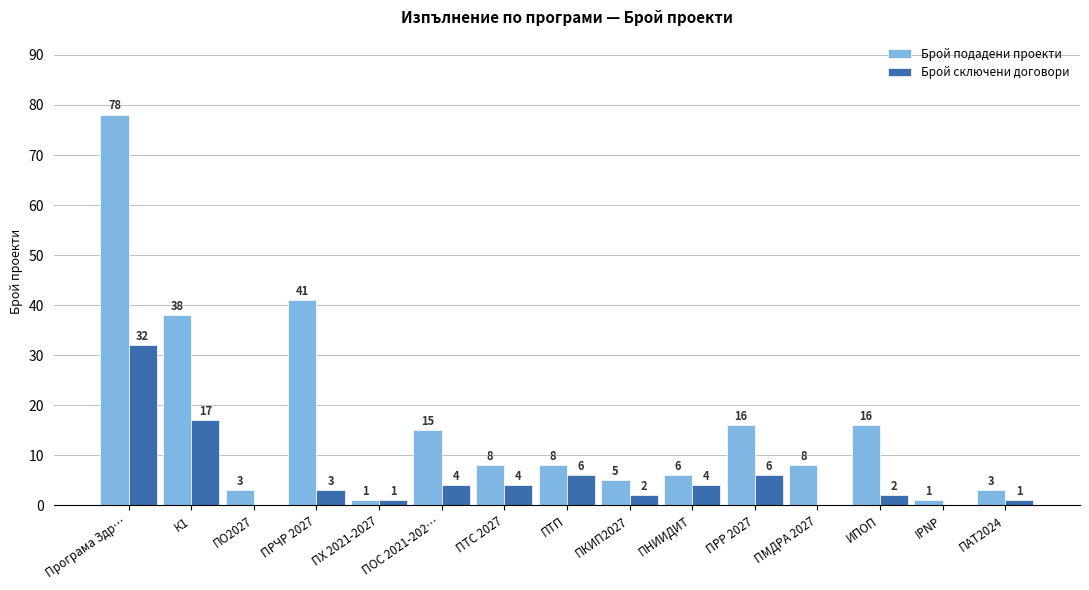

How many series are shown in this chart?

2